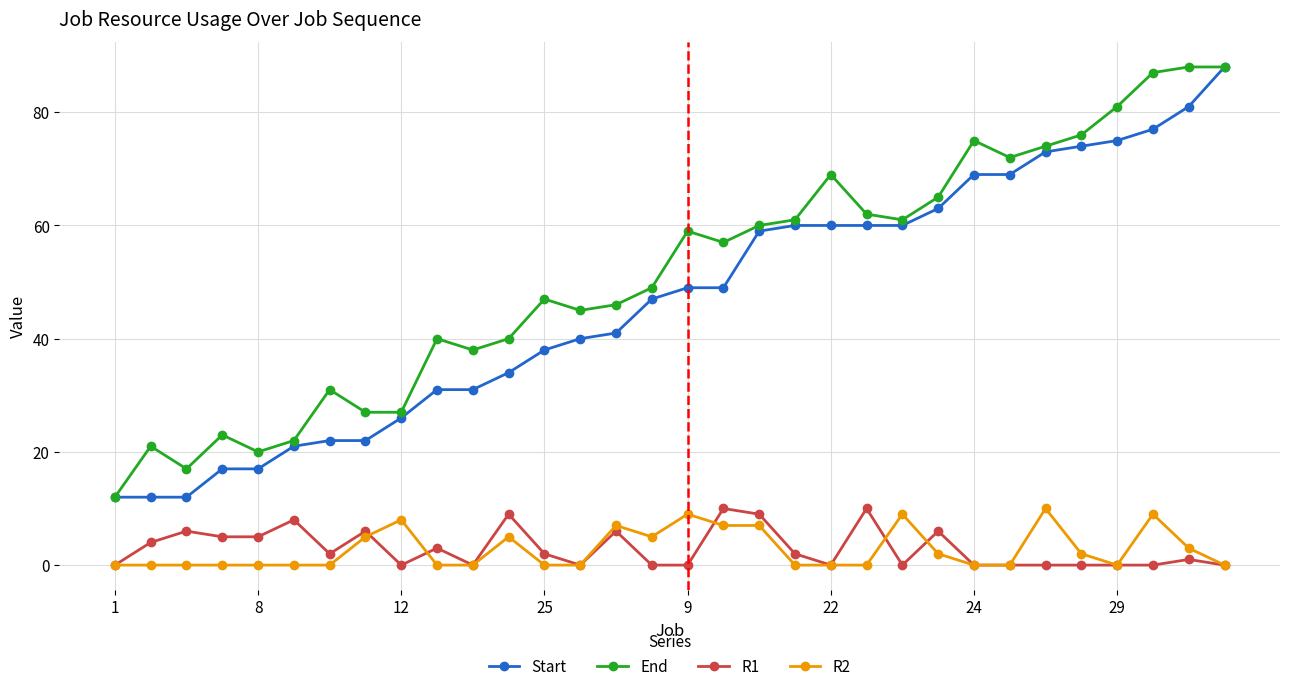

Is this an area chart (filled region under the line)?

No